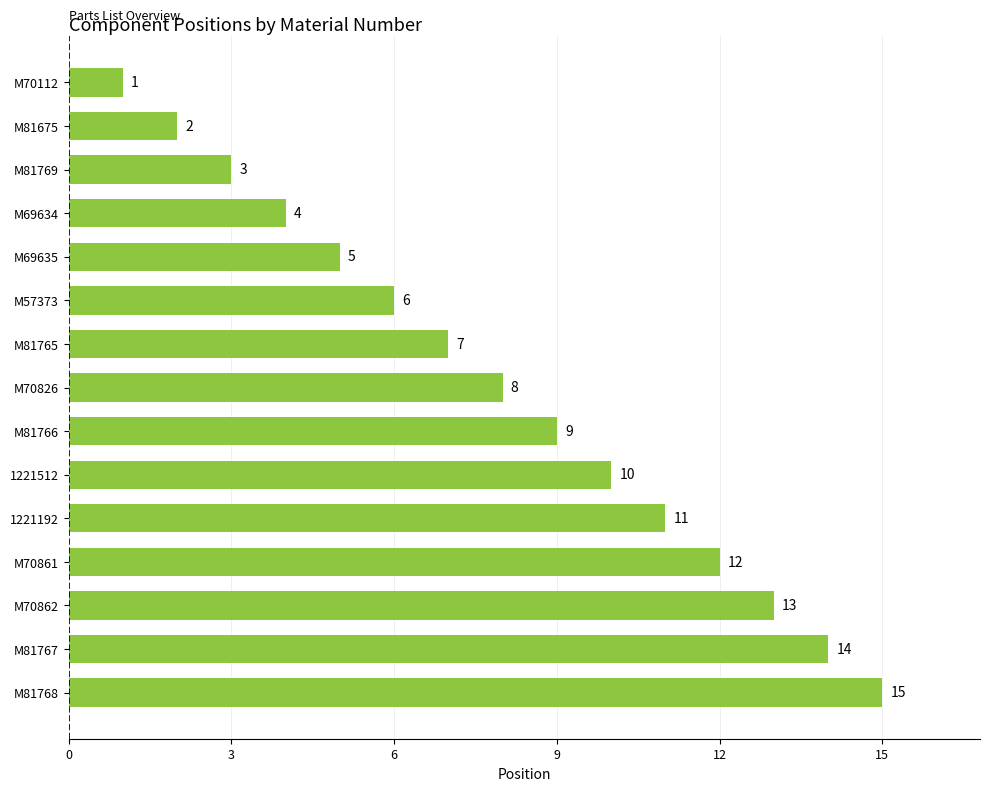

What position from the bottom is M70112?

15